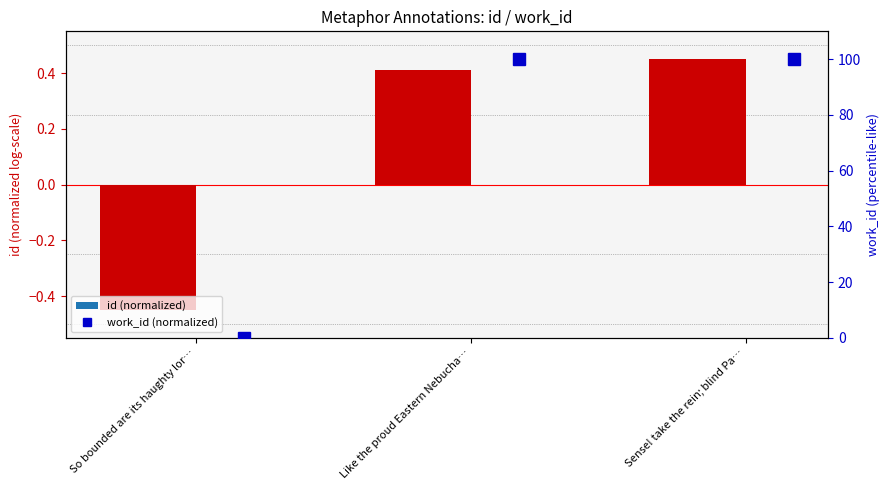

The value of work_id (normalized) at Like the proud Eastern Nebucha… is 100.0. True or false?

True